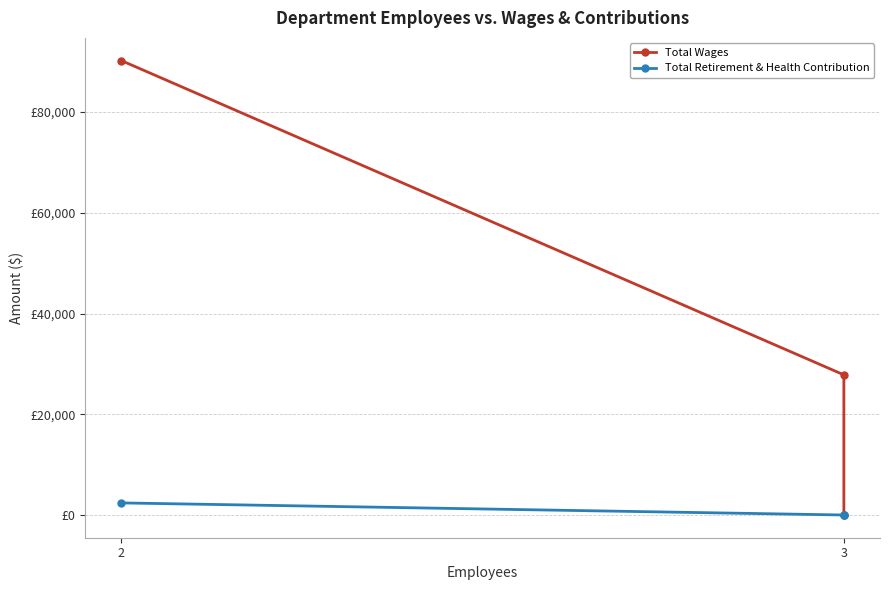

At how many categories does at least one series exceed 39611?

1